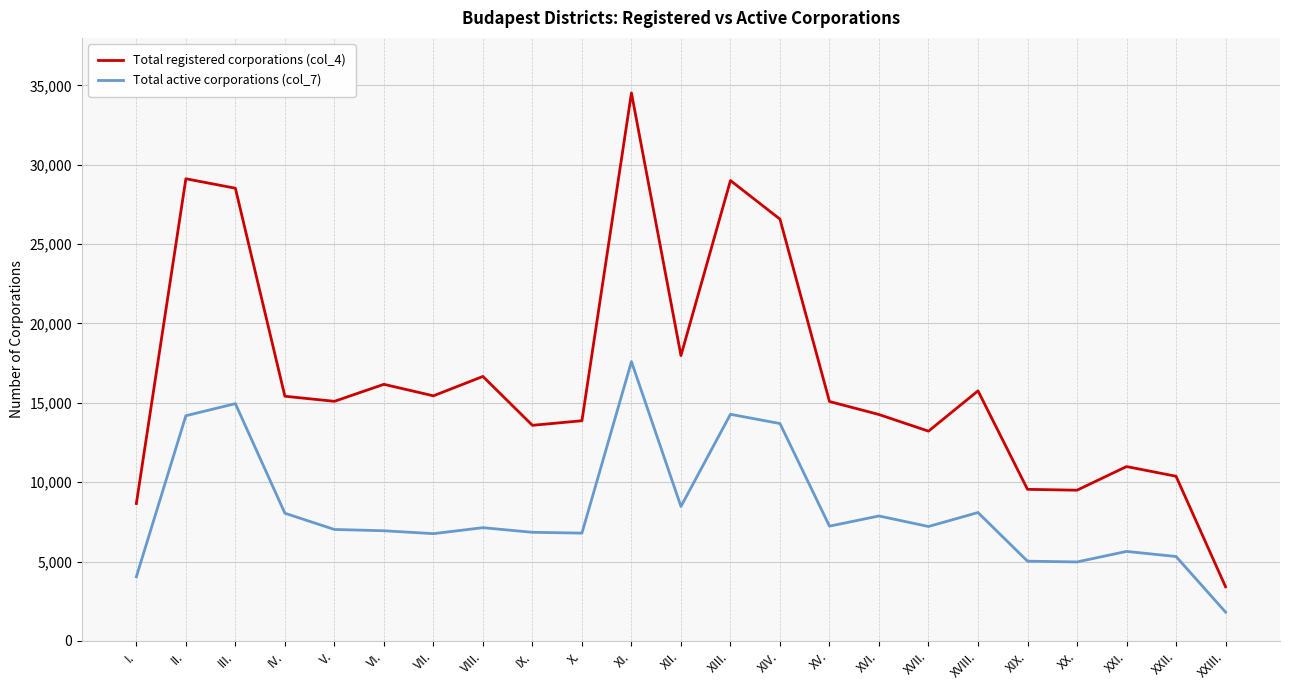

Which label corresponds to the smallest value in the chart?

XXIII.